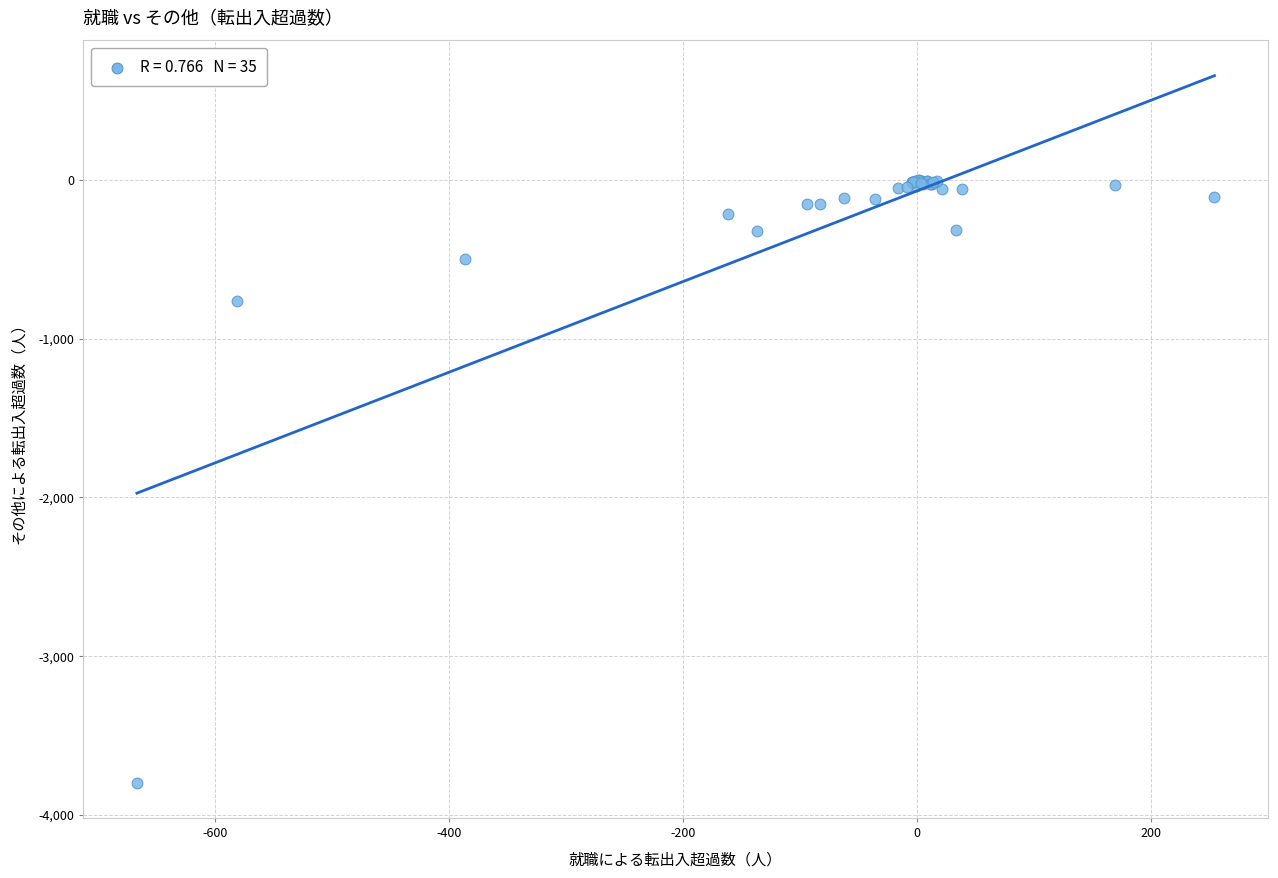

What Y value in the scatter plot is closest to -1899?

-765.0